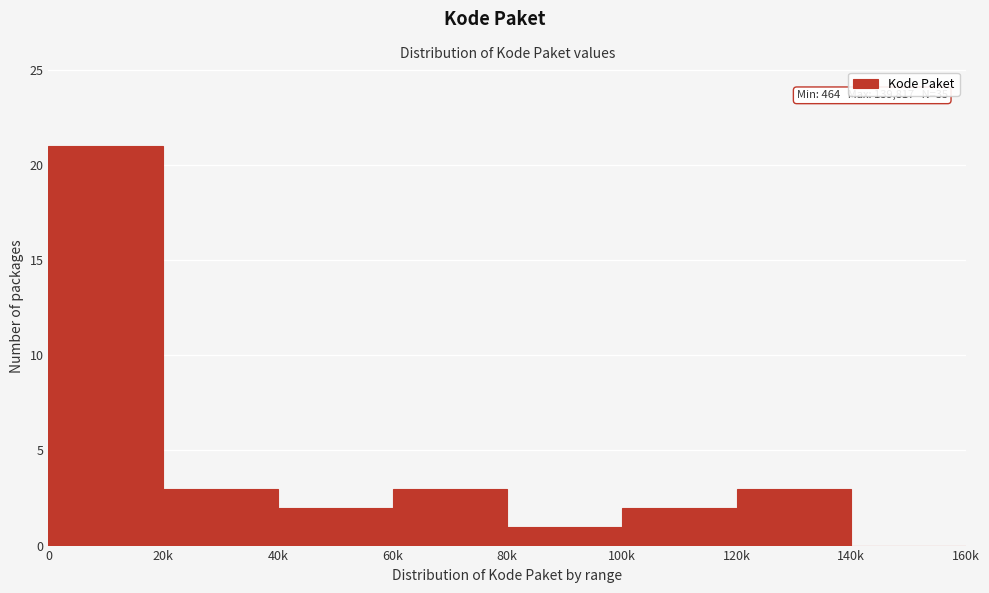

Reading left to right, what are all the values shown in this chart?

0=21	20k=3	40k=2	60k=3	80k=1	100k=2	120k=3	140k=0